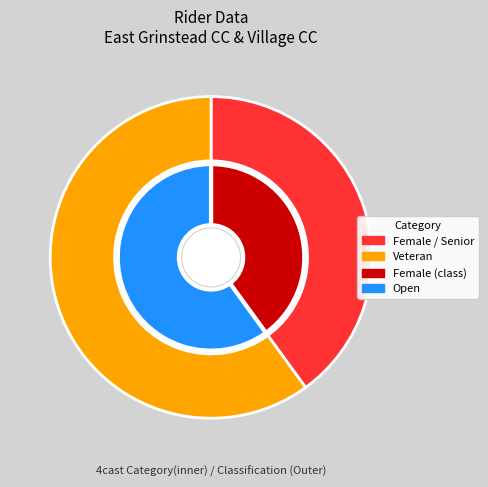

What percentage is the Female slice, to the nearest percent?

40%